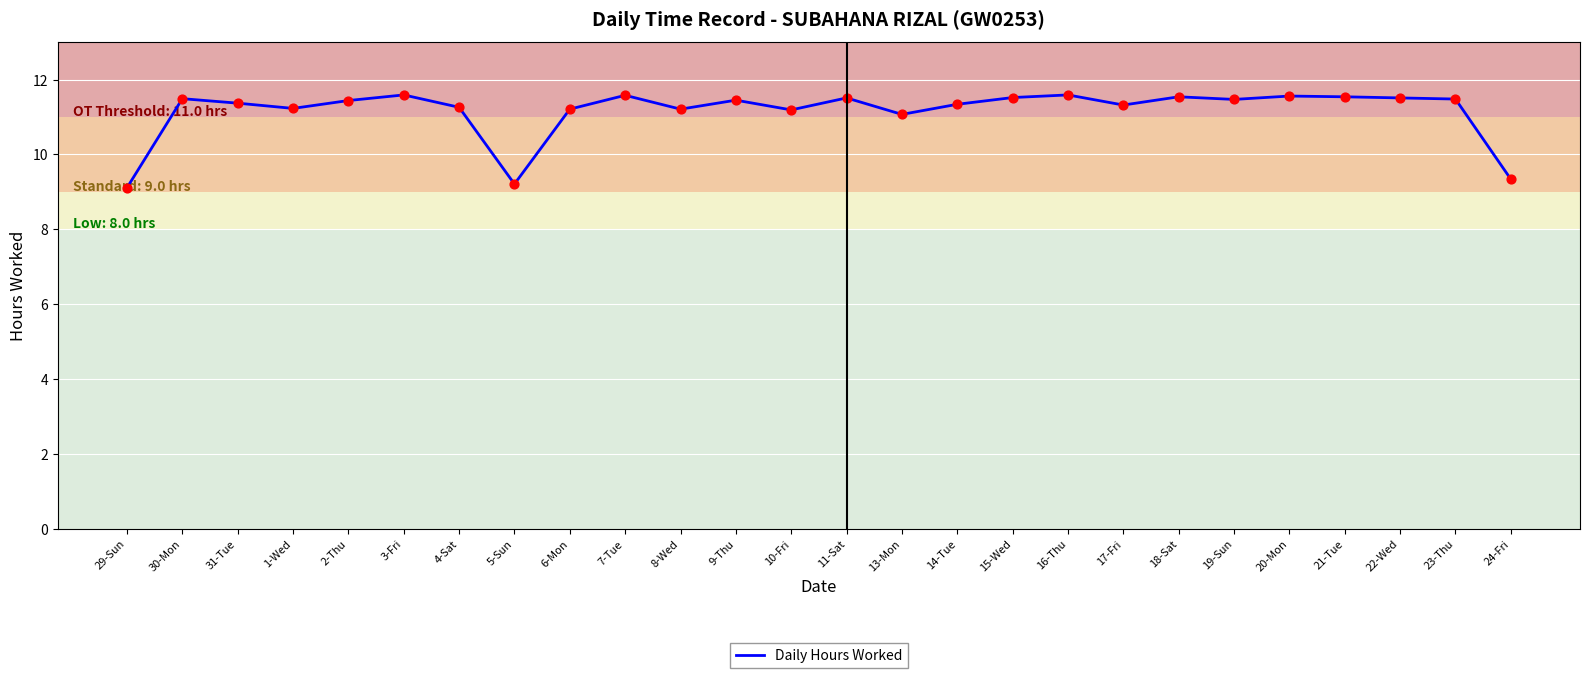

Which has a higher value, 17-Fri or 29-Sun?

17-Fri